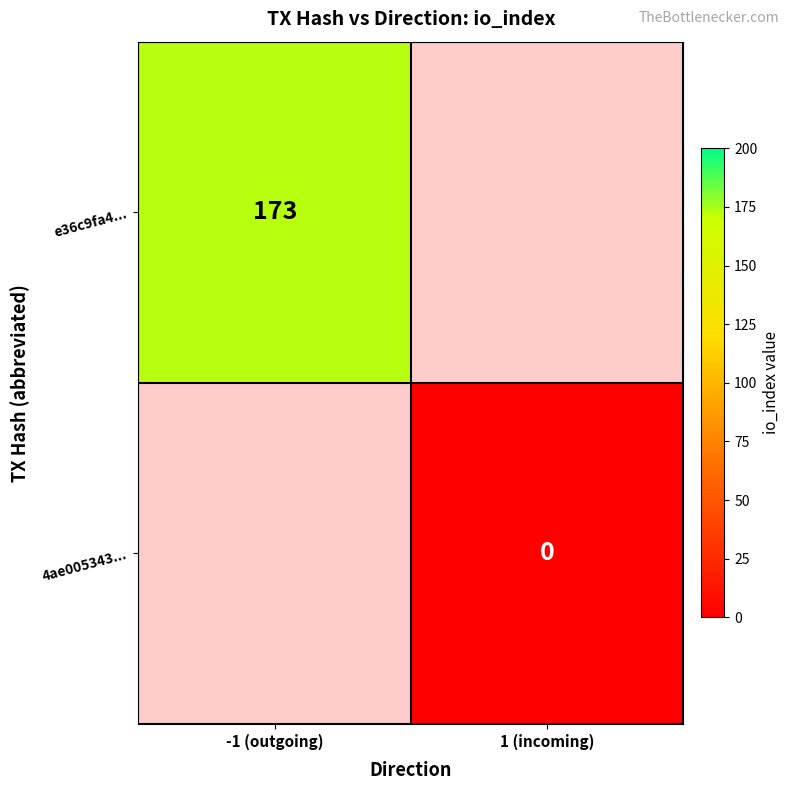

The 4ae005343... series shows 0.0 at 1 (incoming). True or false?

True